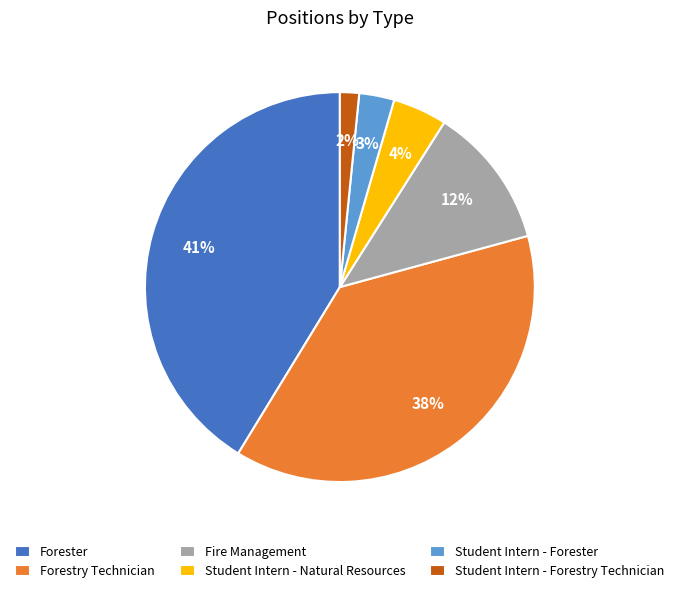

Which has a higher value, Student Intern - Forester or Forester?

Forester